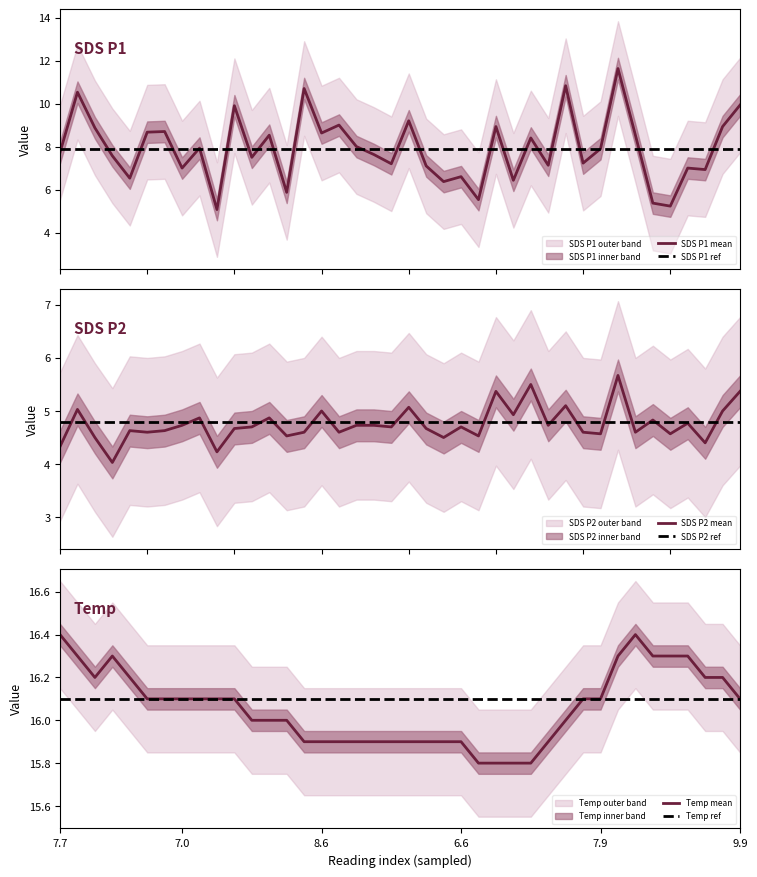

What is the minimum value for SDS P1 mean?

5.1